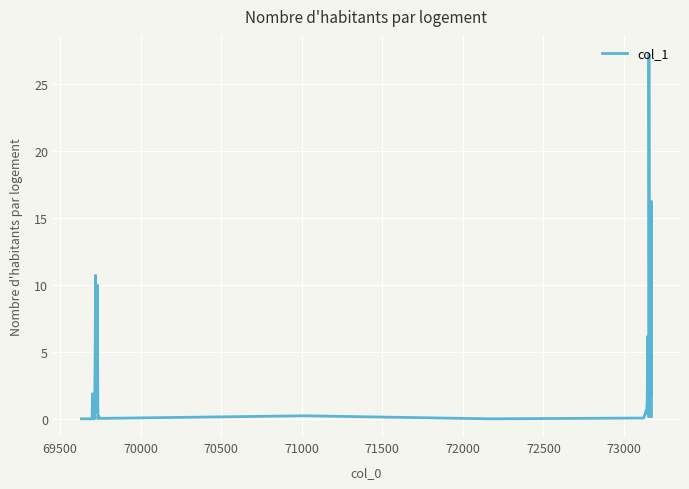

What is the difference between the second highest and minimum values?

16.2